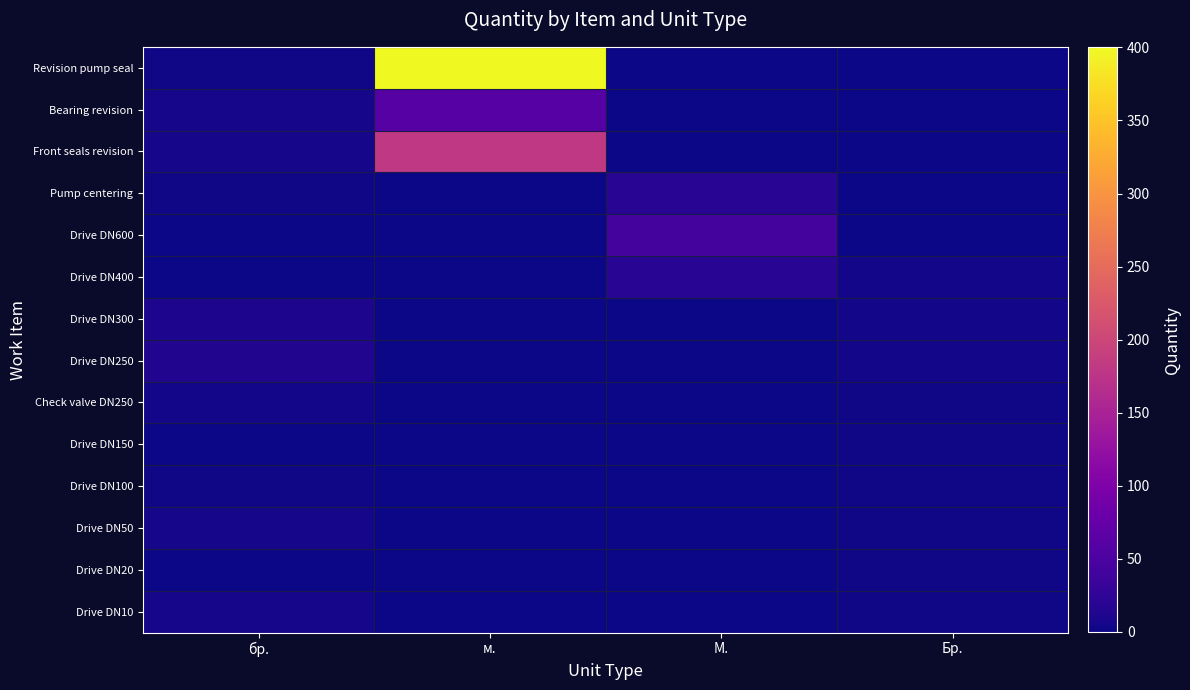

How many categories are shown in the chart?

4